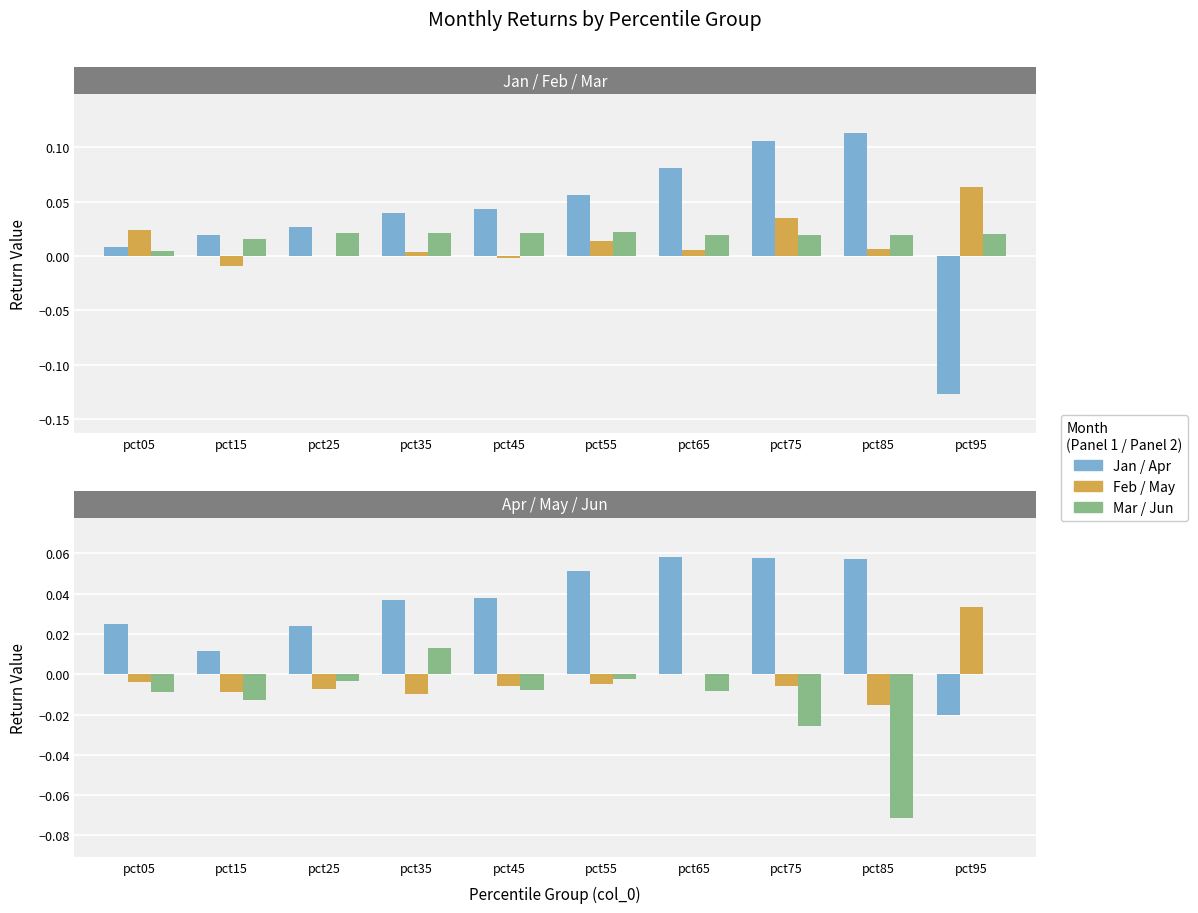

Count the number of categories in the chart.

10